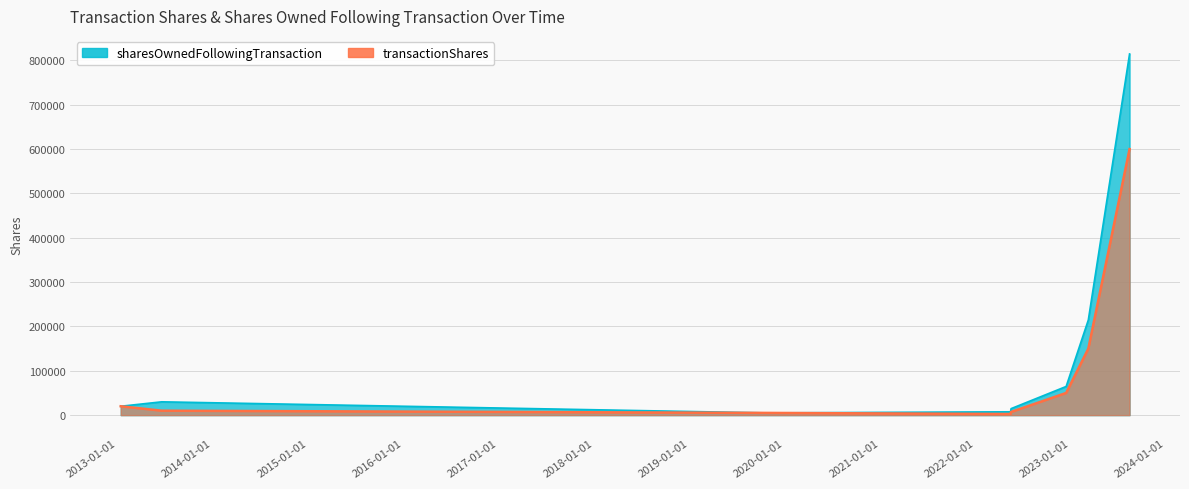

True or false: sharesOwnedFollowingTransaction and transactionShares intersect in this chart.

False